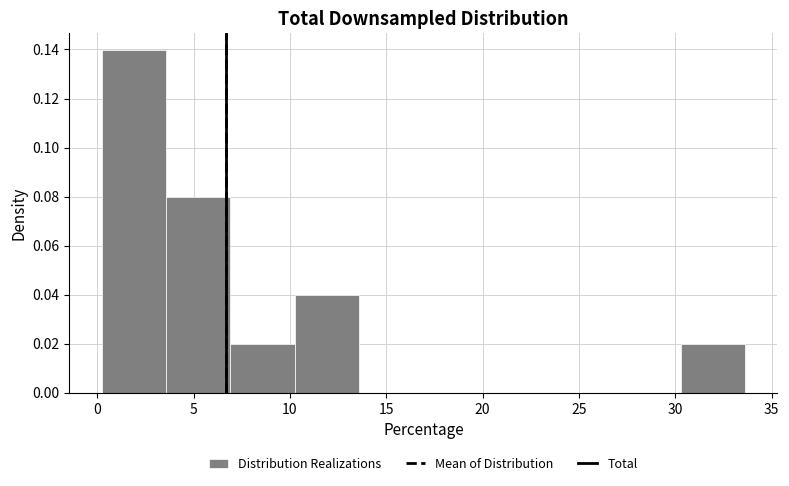

Reading left to right, list every bar in this chart as the range it spans on the x-axis followed by its height. Neither the bar edges nor the heights are printed on the chart, so give them approximately, as read against the axes.

0.0 to 3.5: 0.14
3.5 to 7.0: 0.08
7.0 to 10.0: 0.02
10.0 to 13.5: 0.04
13.5 to 17.0: 0
17.0 to 20.5: 0
20.5 to 23.5: 0
23.5 to 27.0: 0
27.0 to 30.5: 0
30.5 to 33.5: 0.02